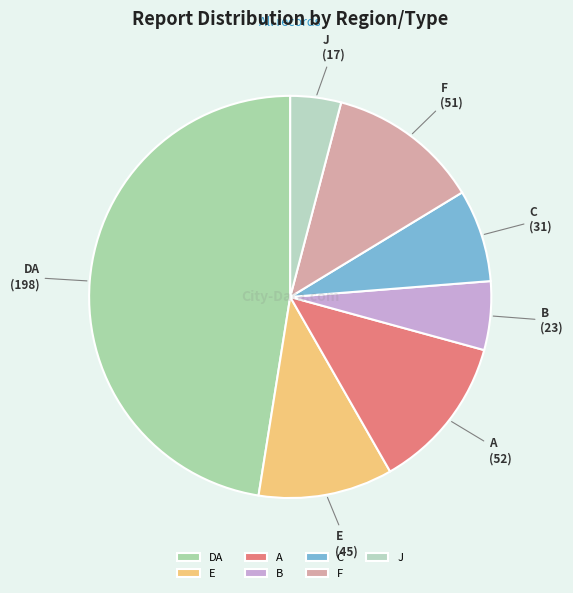

Combined, do F and J account for over 50%?

No